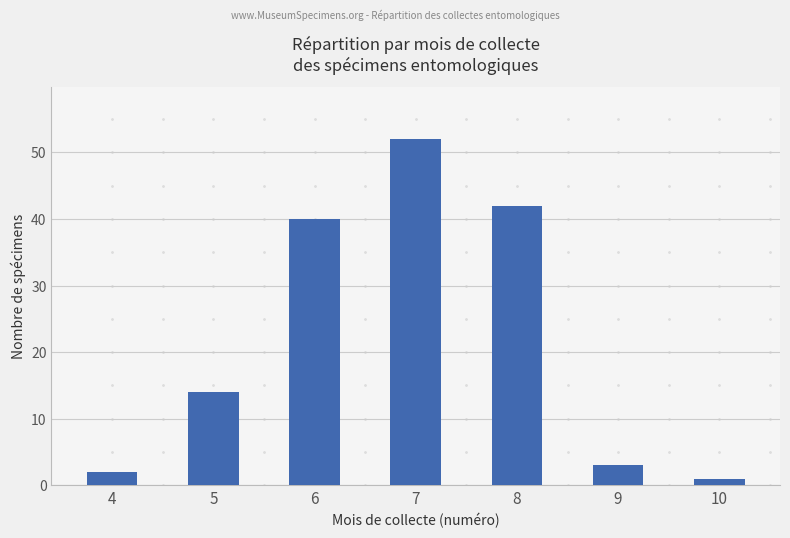

What is the change in value from 4 to 9?

+1